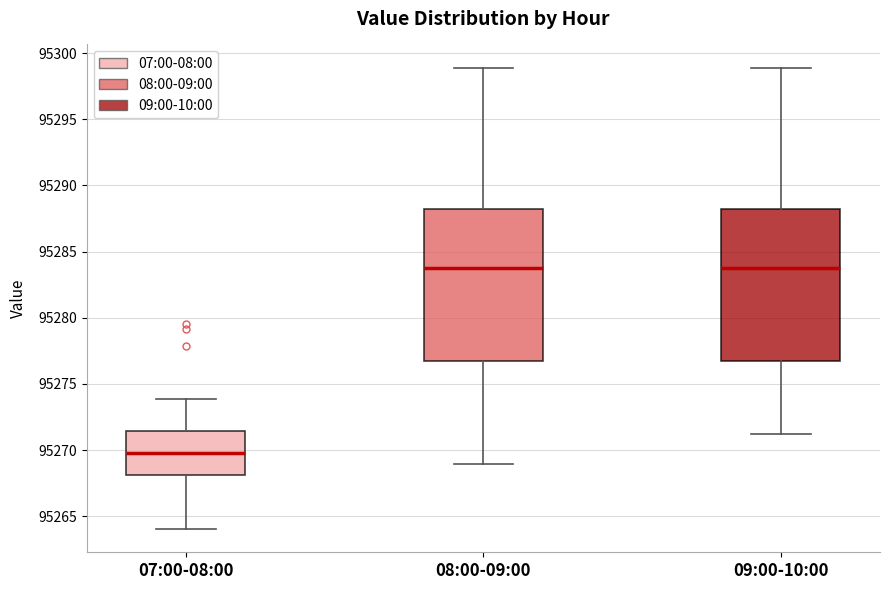

Reading left to right, transcribe this box plot: for each box, give where its median line is, the range the box spans, and where its two whiskers end, as read against the y-axis. The values are not printed on the chart, so give them approximately, as read against the axis.

07:00-08:00: median 95270.0, box 95268.0 to 95271.5, whiskers 95264.0 to 95274.0
08:00-09:00: median 95284.0, box 95277.0 to 95288.0, whiskers 95269.0 to 95299.0
09:00-10:00: median 95284.0, box 95277.0 to 95288.0, whiskers 95271.5 to 95299.0